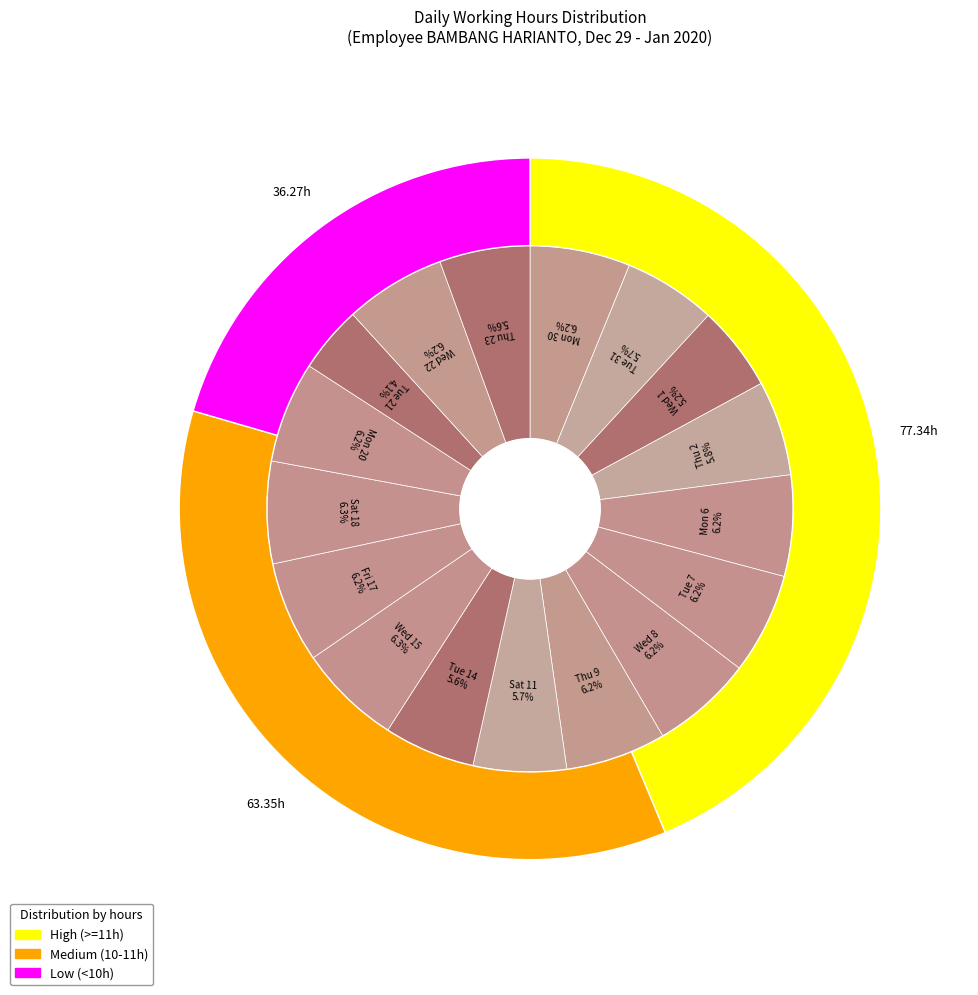

What is the change in value from Wed 15 to Thu 23?

-1.4